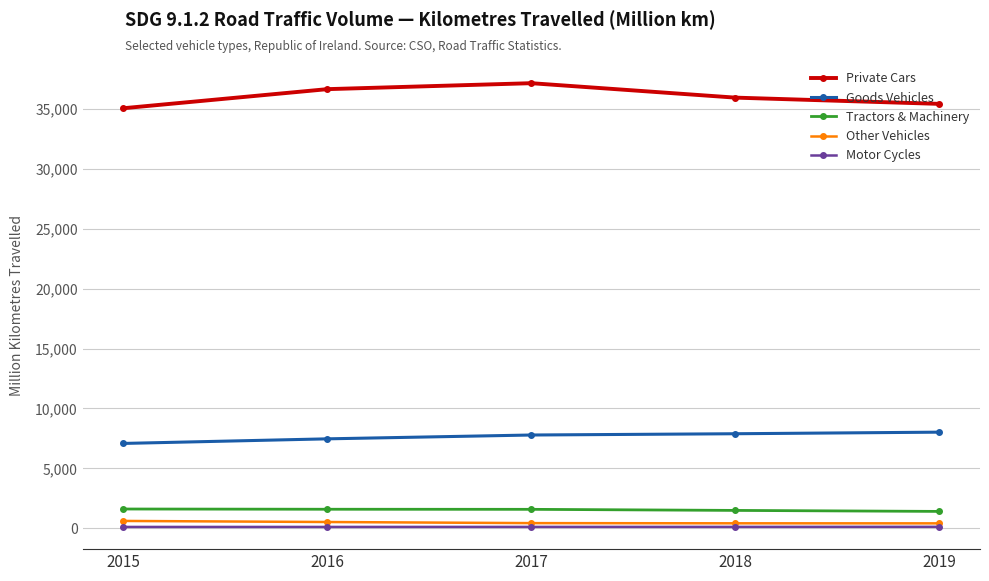

Is it true that Tractors & Machinery equals 1485 at 2018?

True